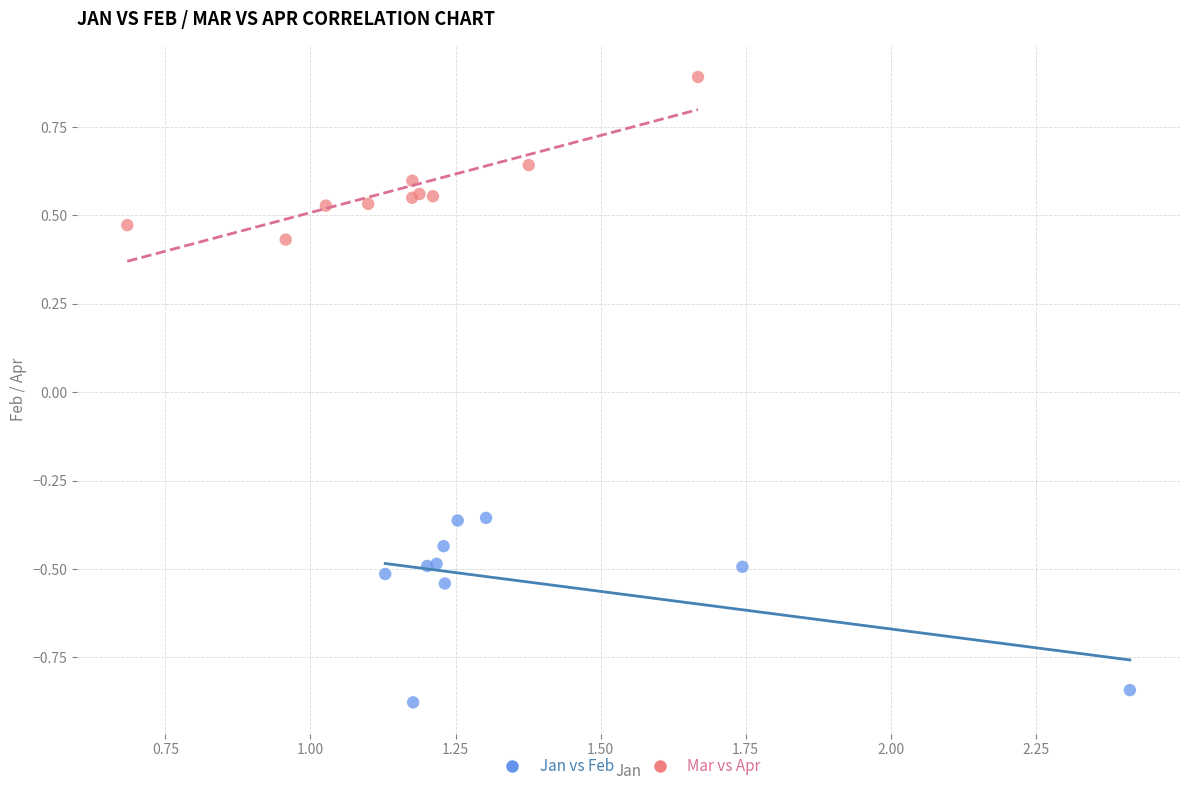

Which series reaches the maximum Y coordinate?

Mar vs Apr